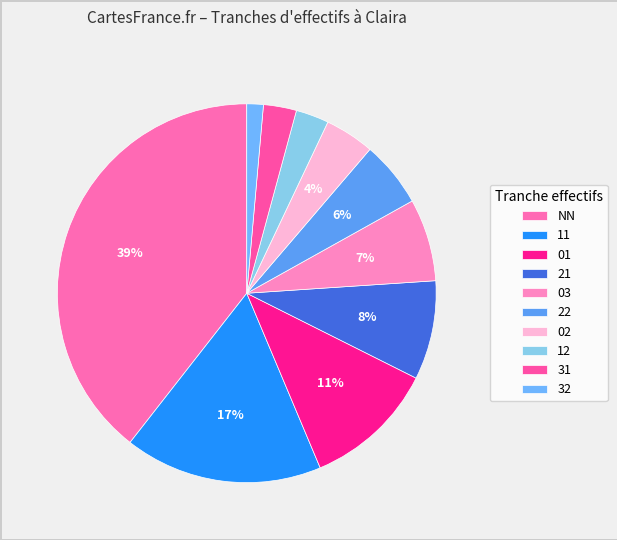

Approximately how many times larger is the value at 11 compared to 12?

6.0